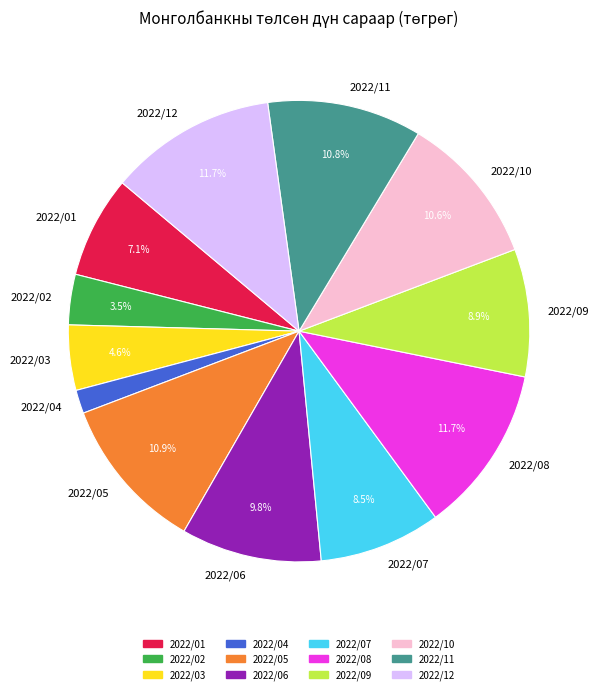

Do 2022/07 and 2022/12 together represent more than half of the pie?

No